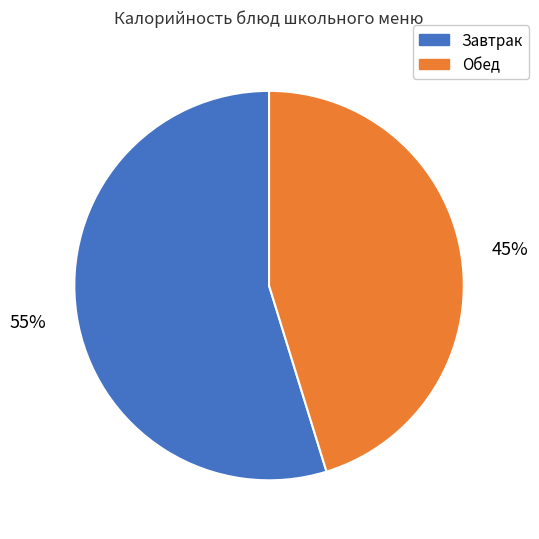

Is there any slice that represents more than half of the pie?

Yes